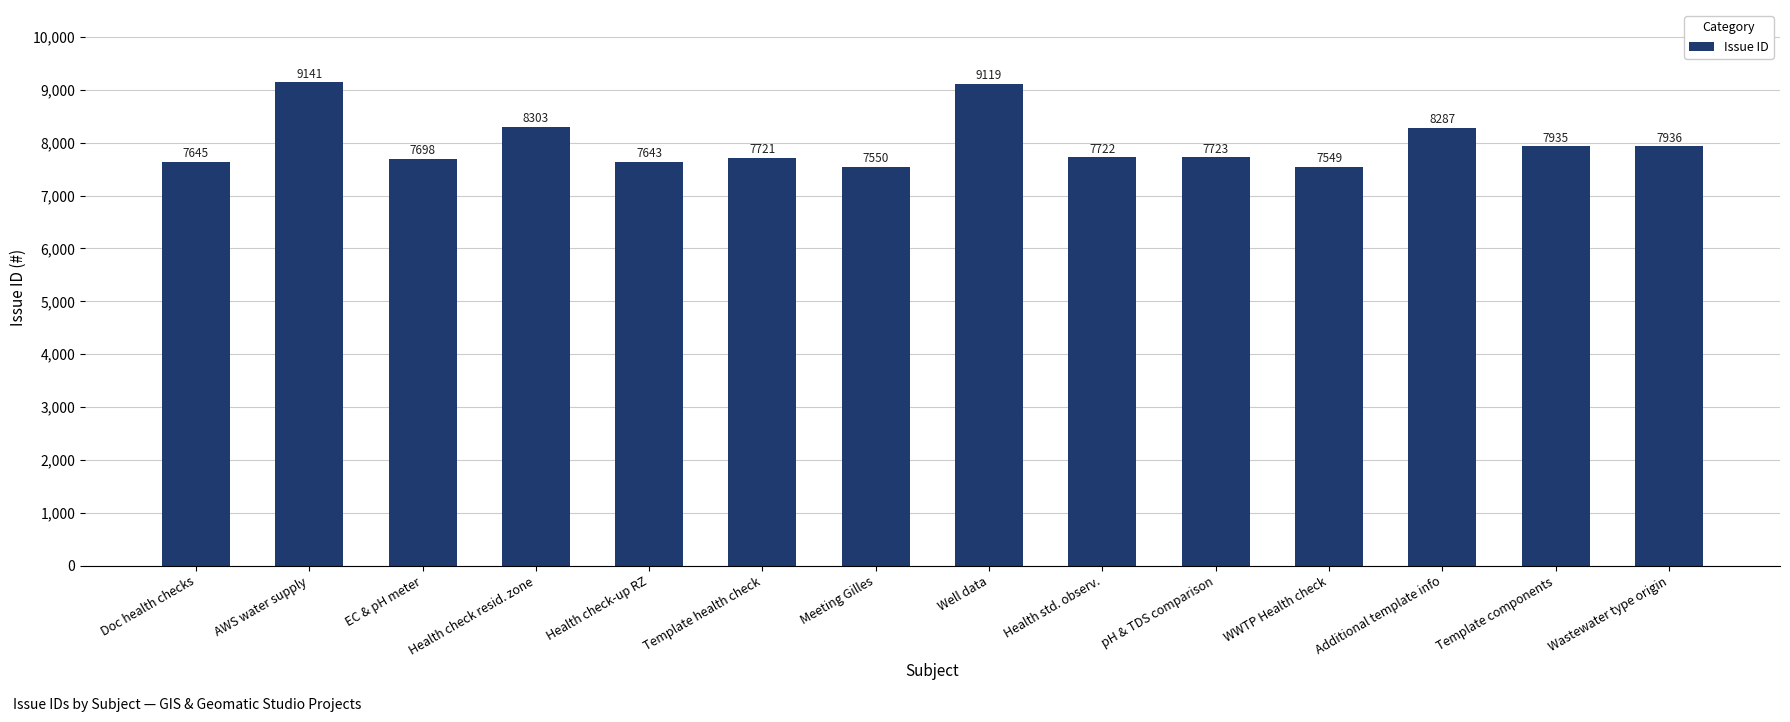

True or false: the data shows 3135 at Health std. observ..

False